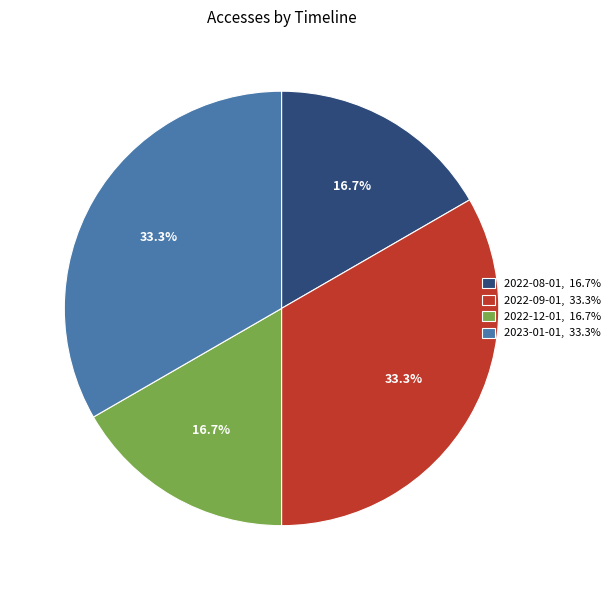

Approximately how many times larger is the value at 2022-08-01, 16.7% compared to 2022-09-01, 33.3%?

0.5